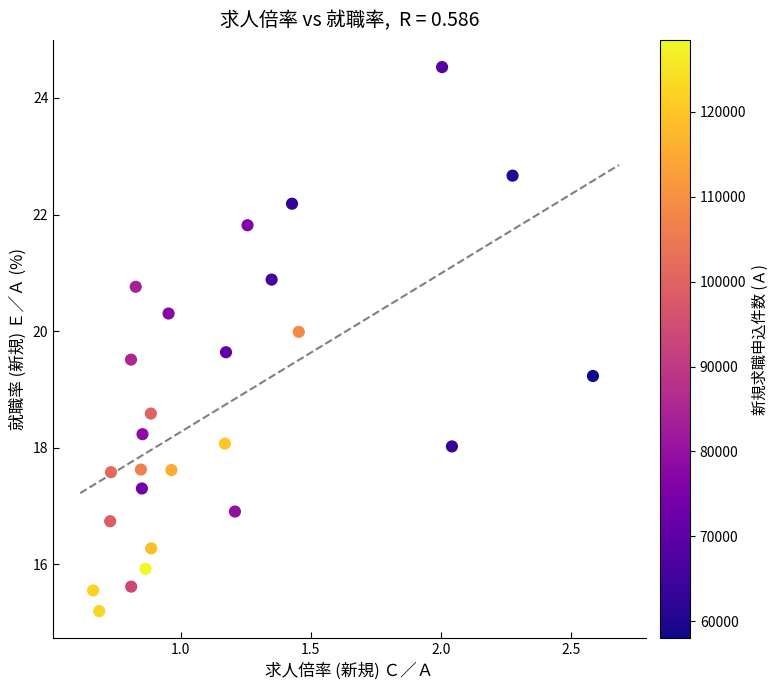

What is the range of X values (max minus min)?

1.9